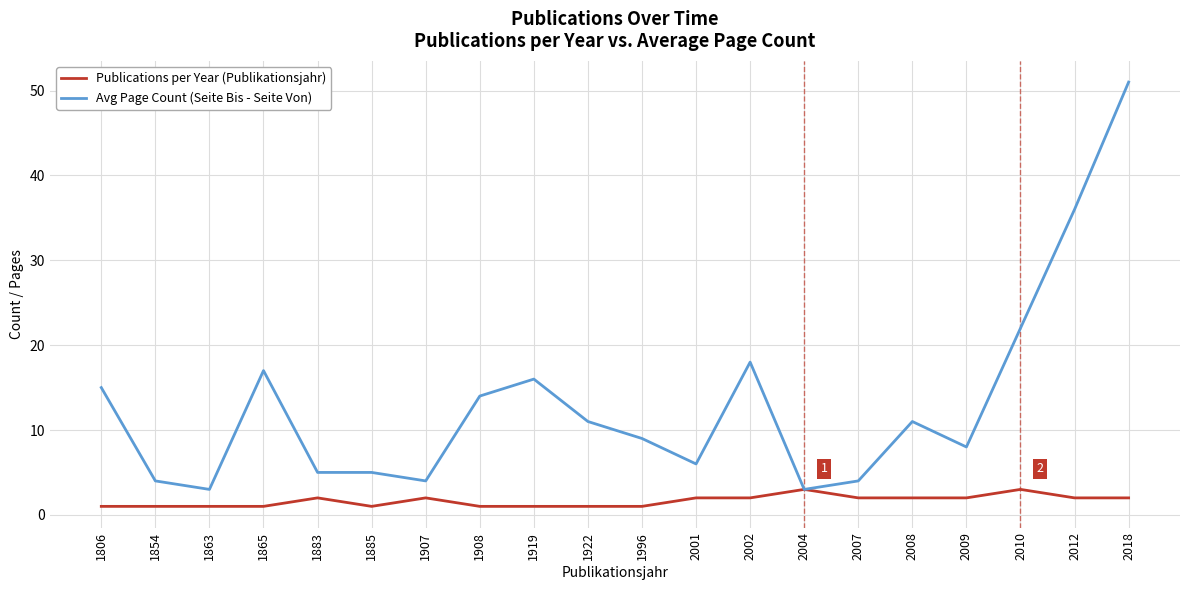

What is the lowest value of the Avg Page Count (Seite Bis - Seite Von) series?

3